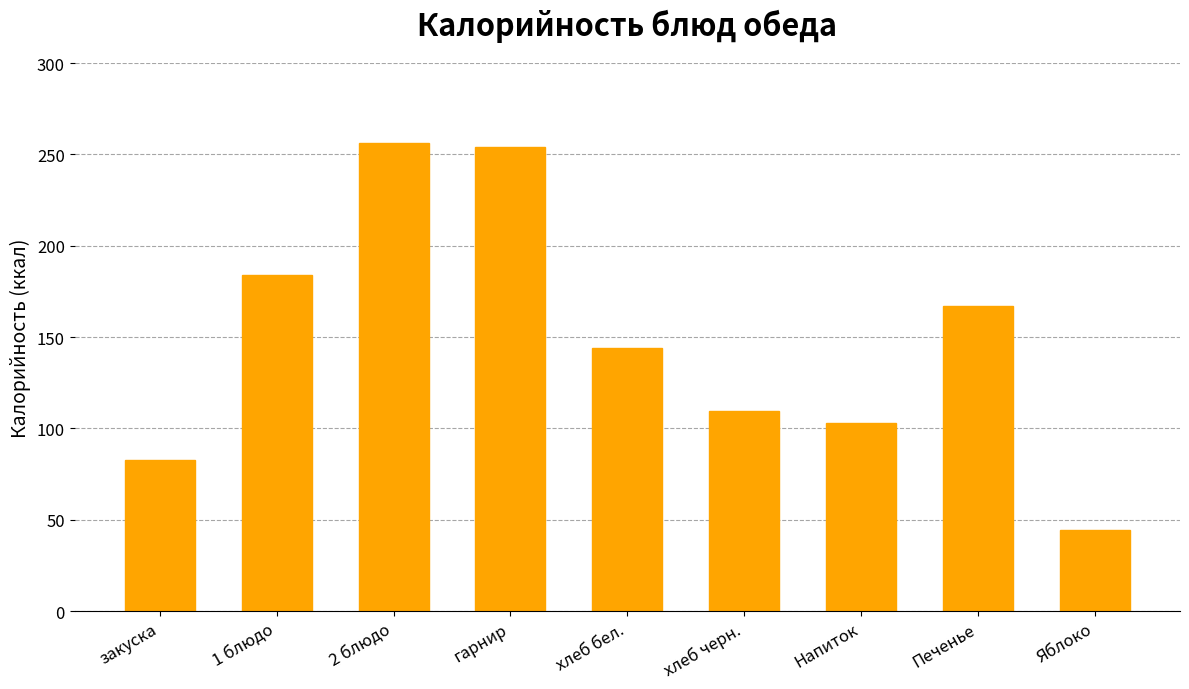

Between Яблоко and Печенье, which is larger?

Печенье